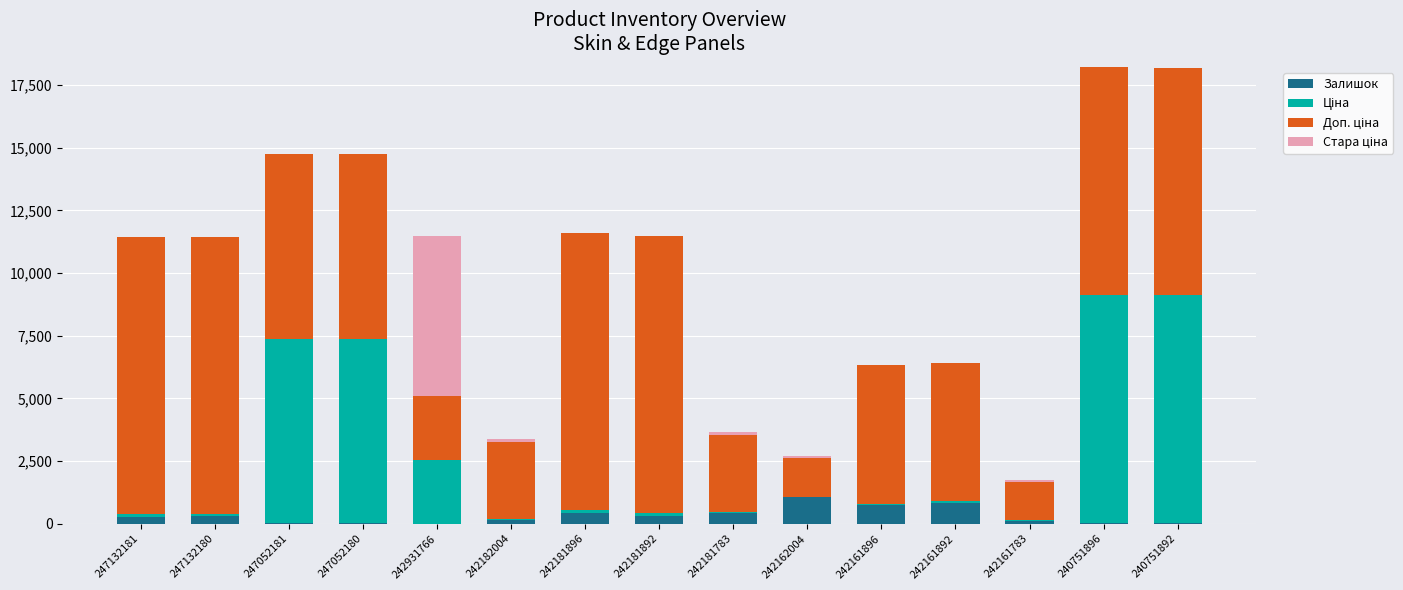

What is the highest value of the Залишок series?

1067.0